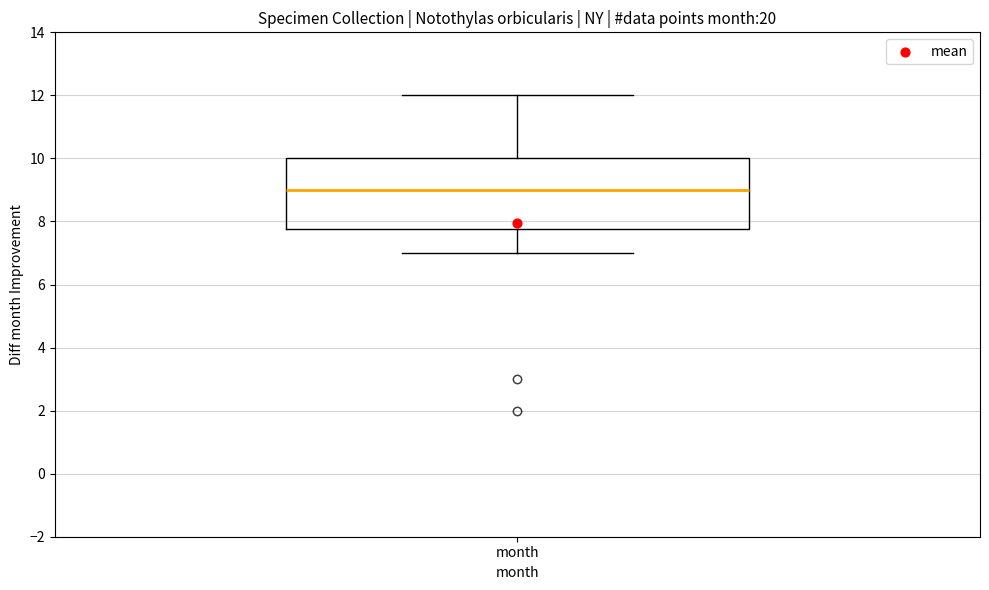

Where does the upper whisker of the box for month end on the y-axis? The values are not printed on the chart, so give them approximately, as read against the axis.

12.0